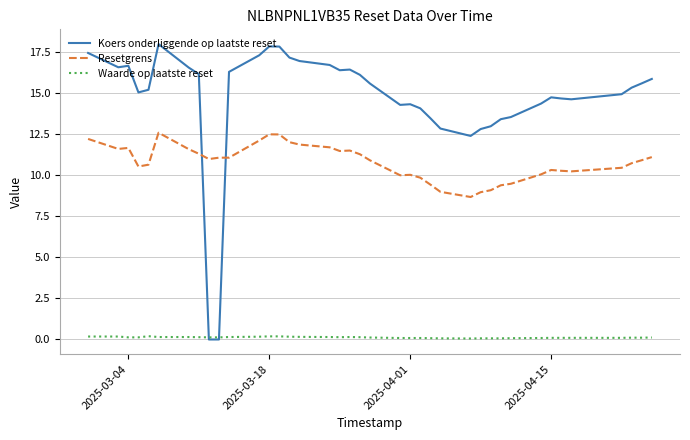

Rank the series by their average value, from highest to lowest.

Koers onderliggende op laatste reset, Resetgrens, Waarde op laatste reset